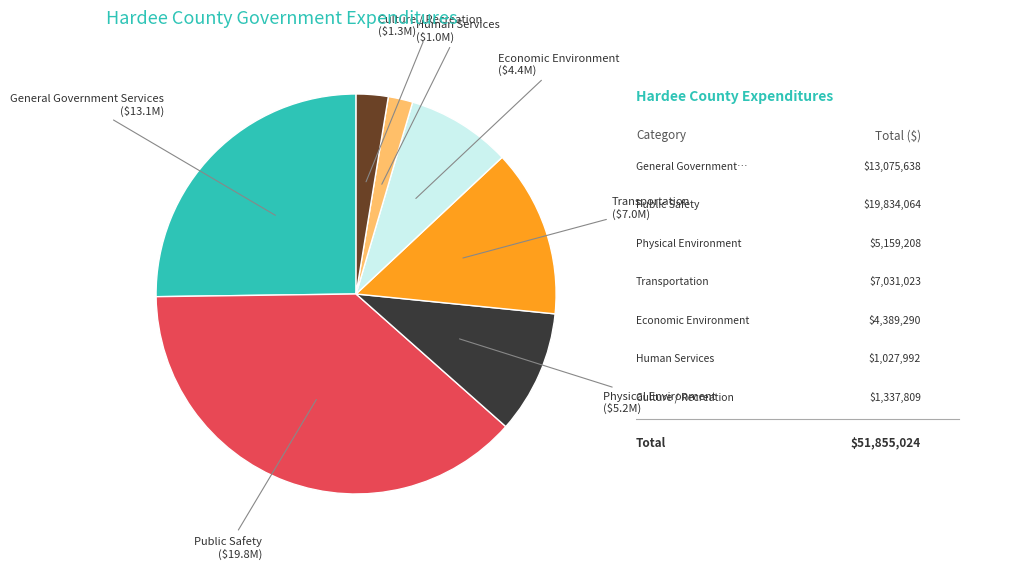

Count the number of slices in the pie.

7